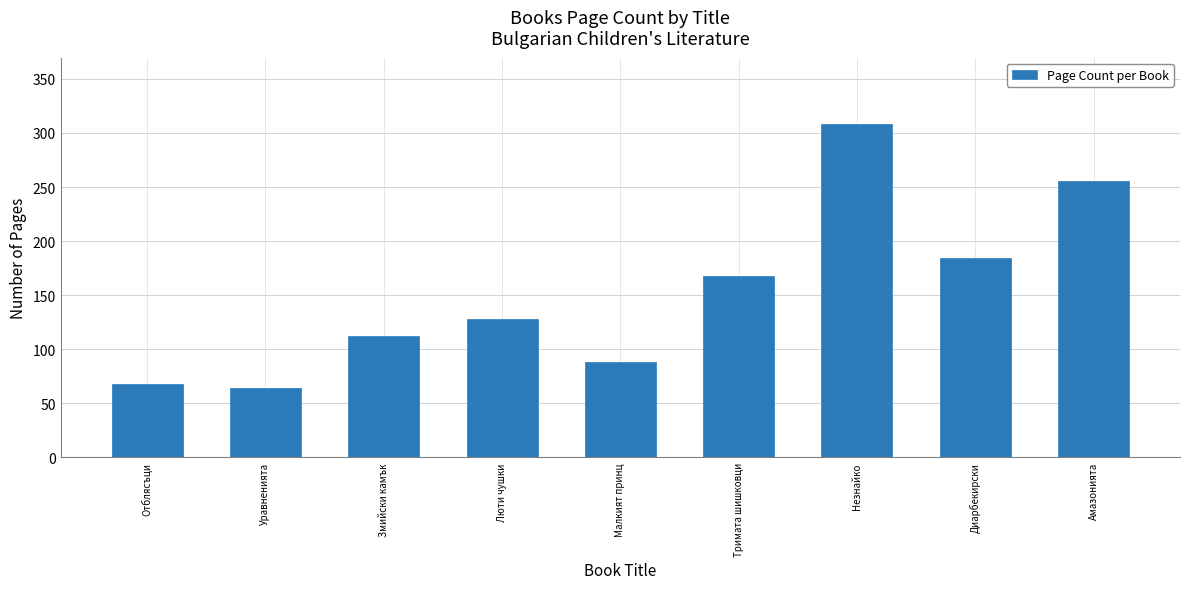

Where is the data nearest to the value 186?

Диарбекирски